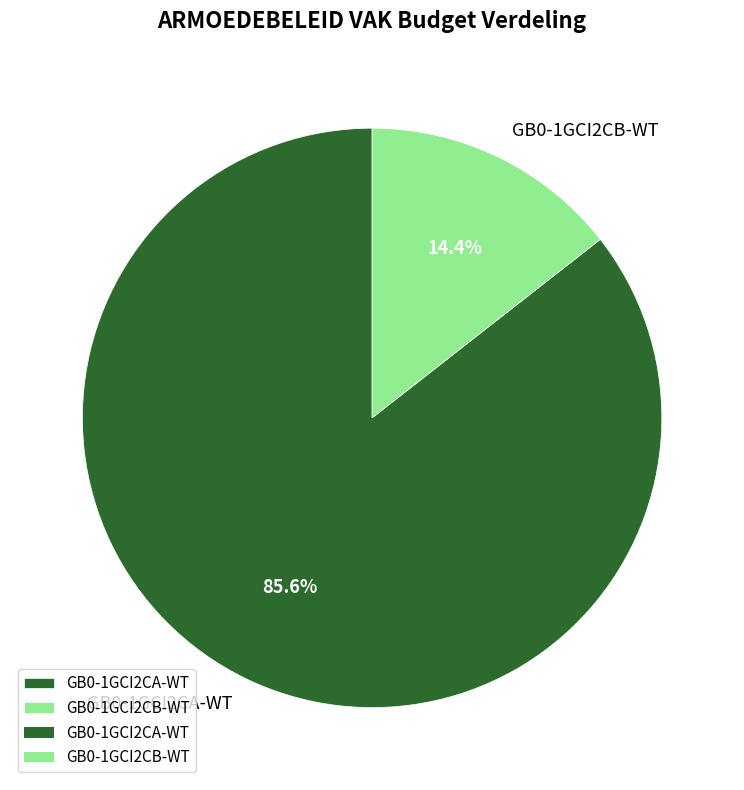

Is it true that GB0-1GCI2CA-WT is 71% of the pie?

False